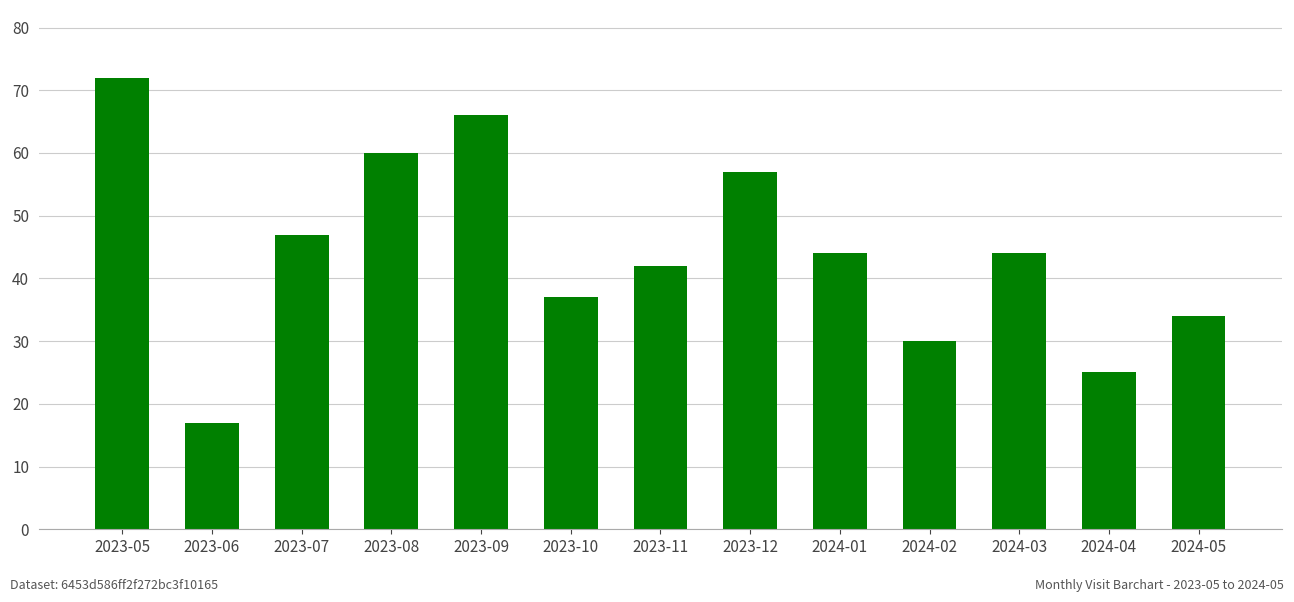

The chart shows a value of 17 at 2023-06. True or false?

True